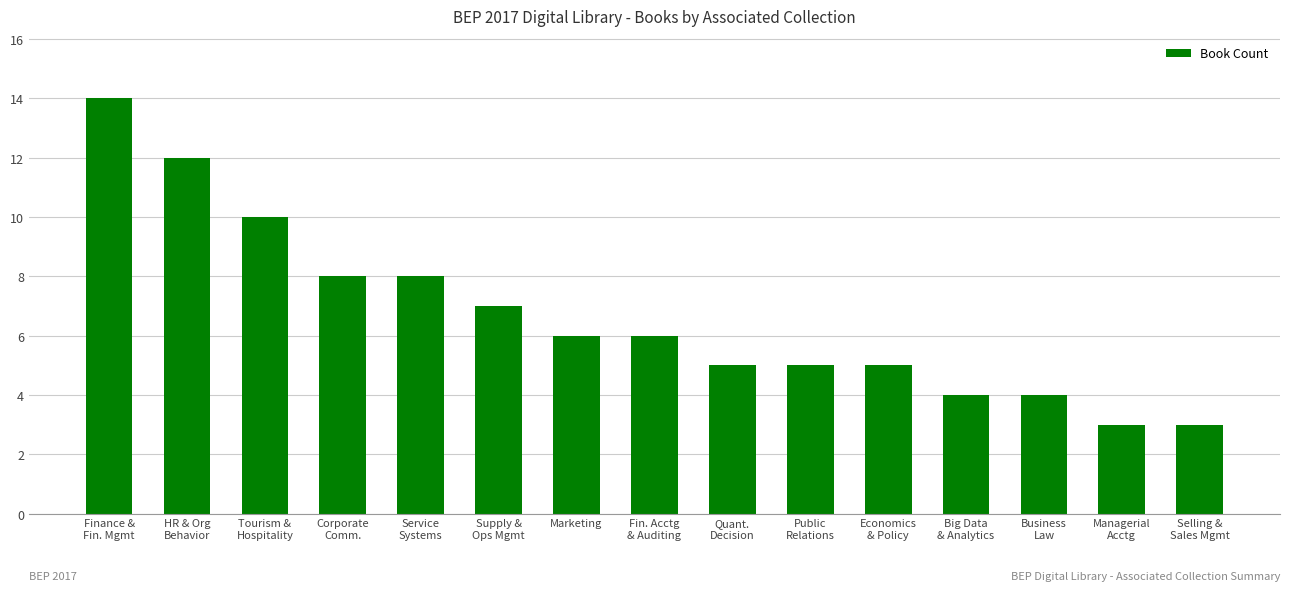

Reading left to right, list all the values displayed in this chart.

14	12	10	8	8	7	6	6	5	5	5	4	4	3	3